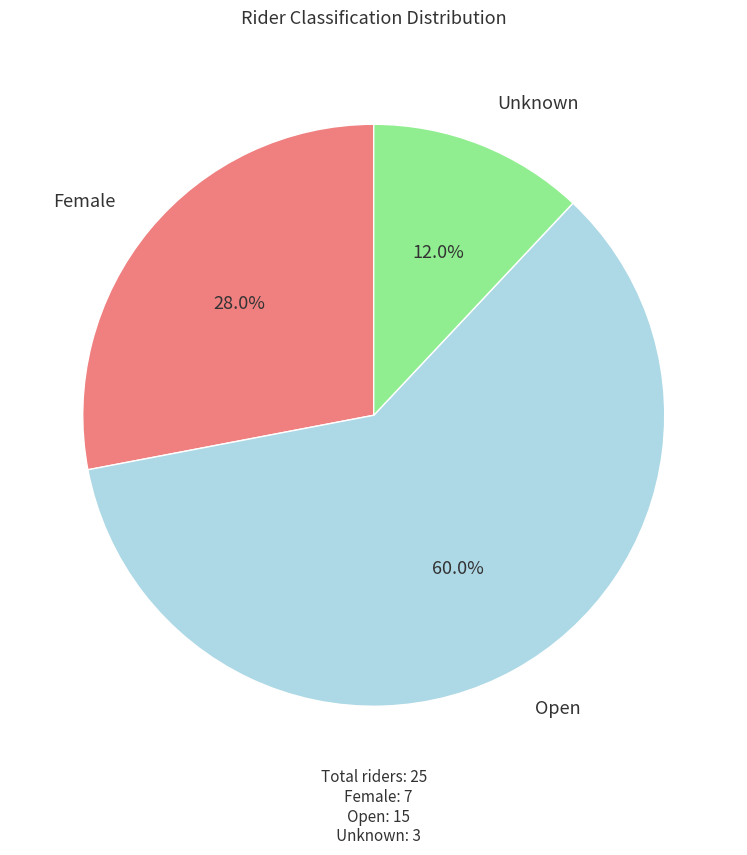

To the nearest percent, what is the average slice percentage?

33%